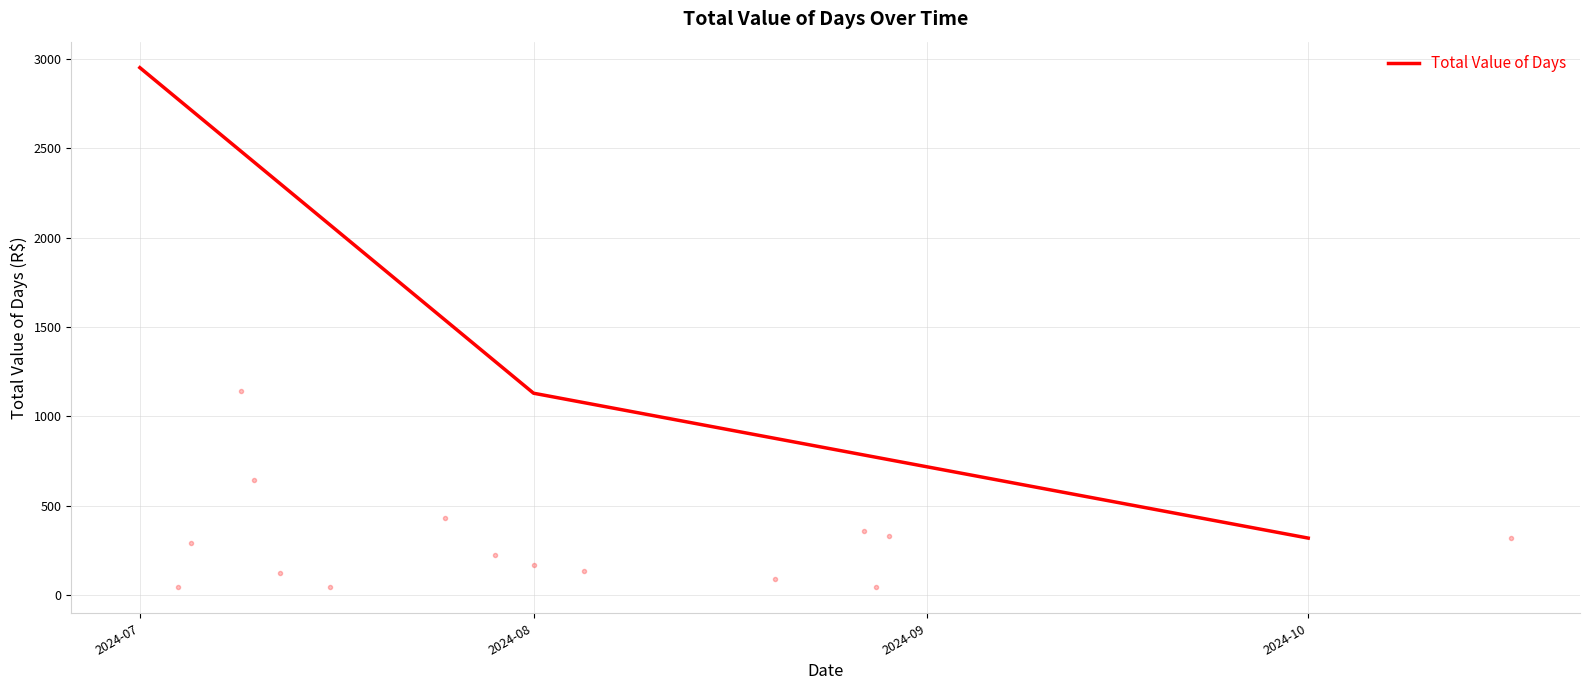

What is the difference between the maximum and second lowest values?

1820